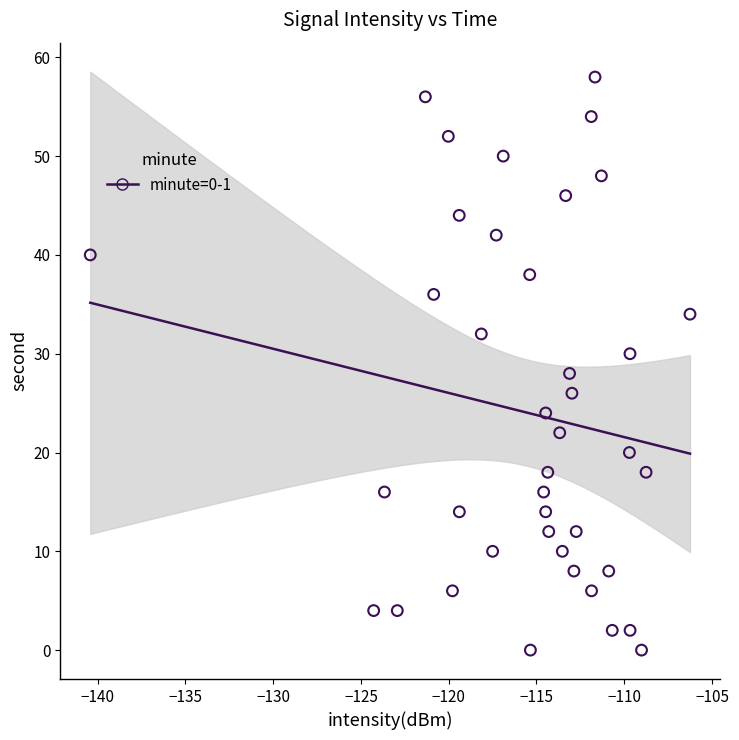

What is the range of Y values (max minus min)?

58